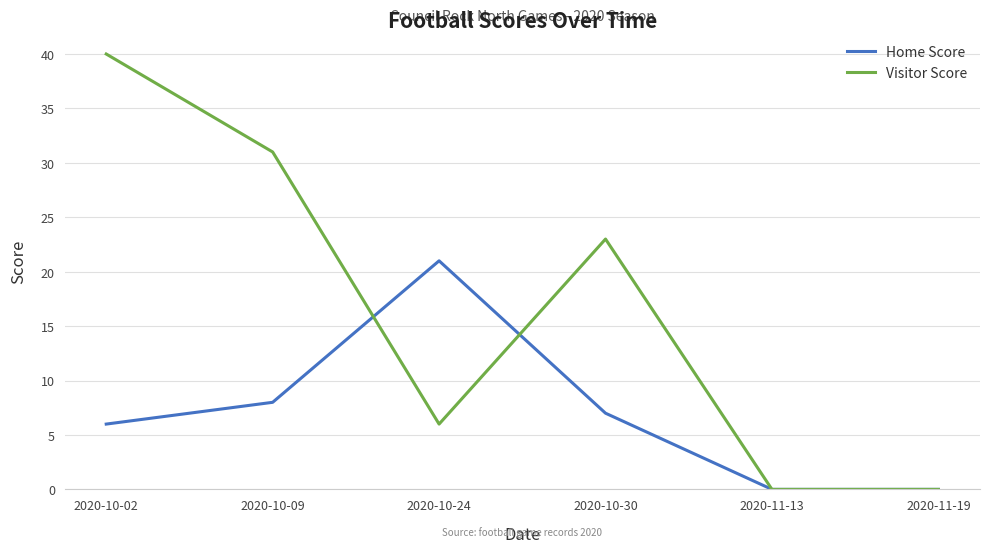

What position from the left is 2020-11-13?

5